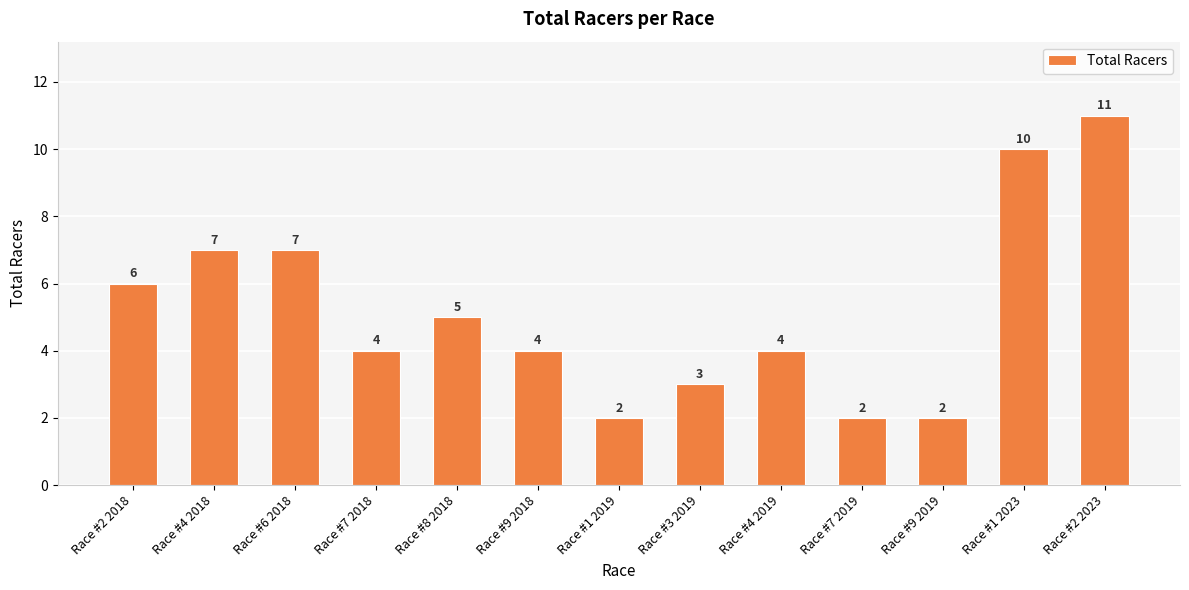

What is the approximate value at Race #7 2018?

4